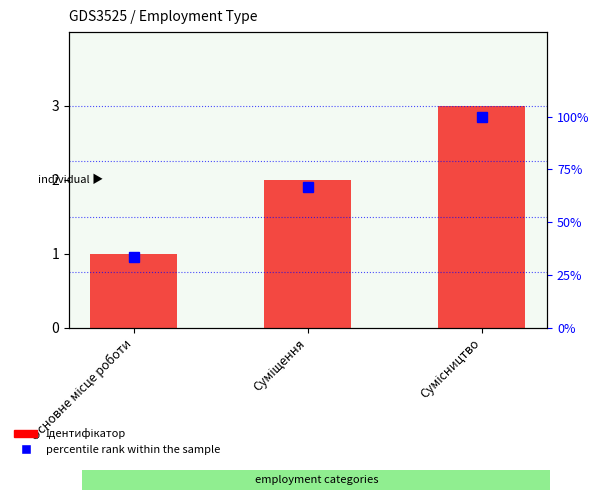

Count the number of categories in the chart.

3